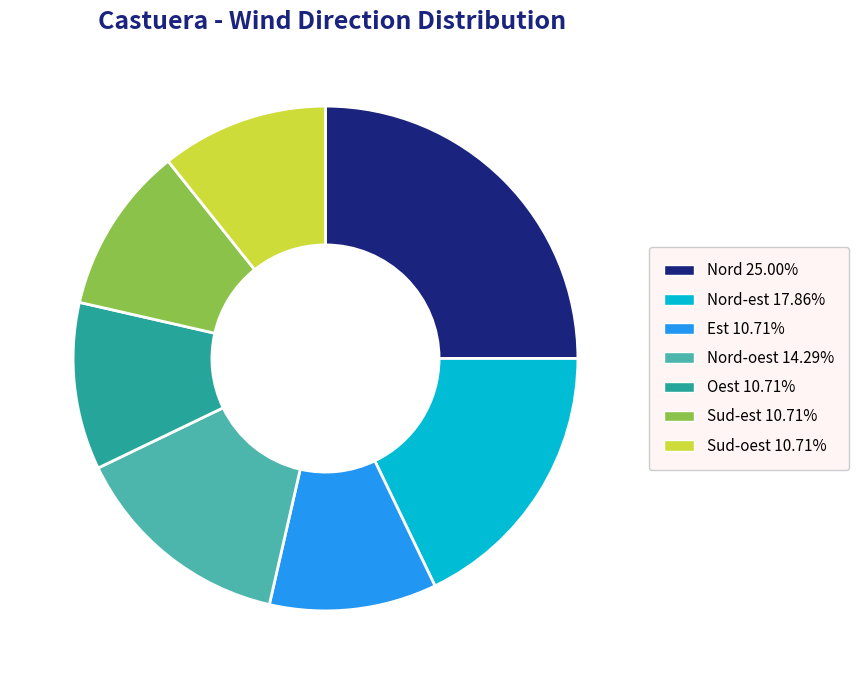

Count the number of slices in the pie.

7